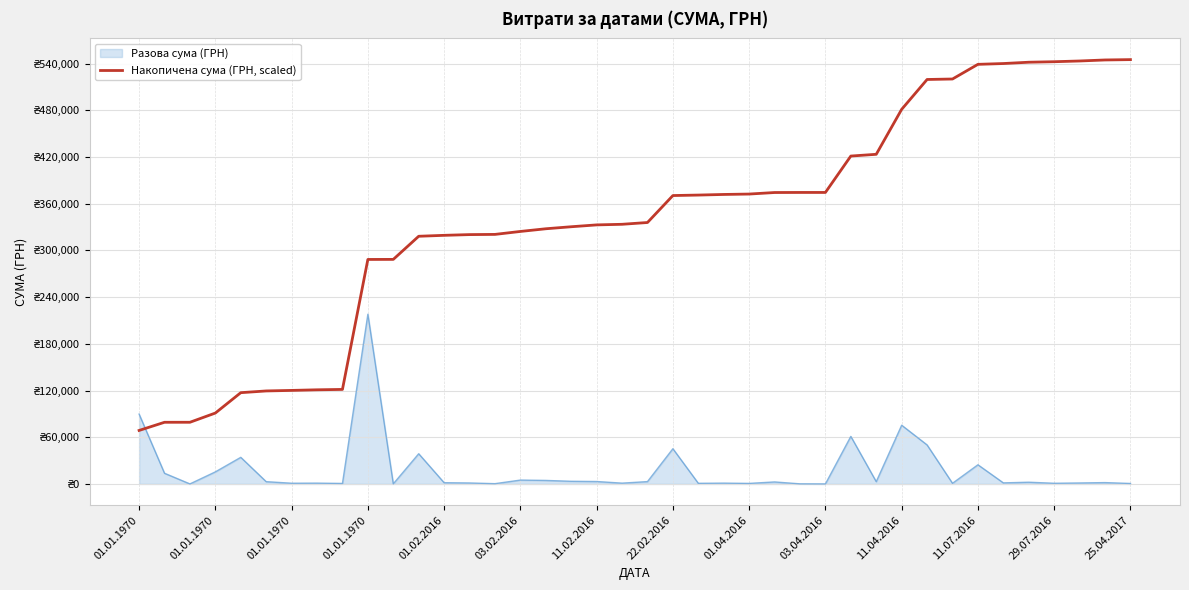

Does the chart display data point markers on the line(s)?

No